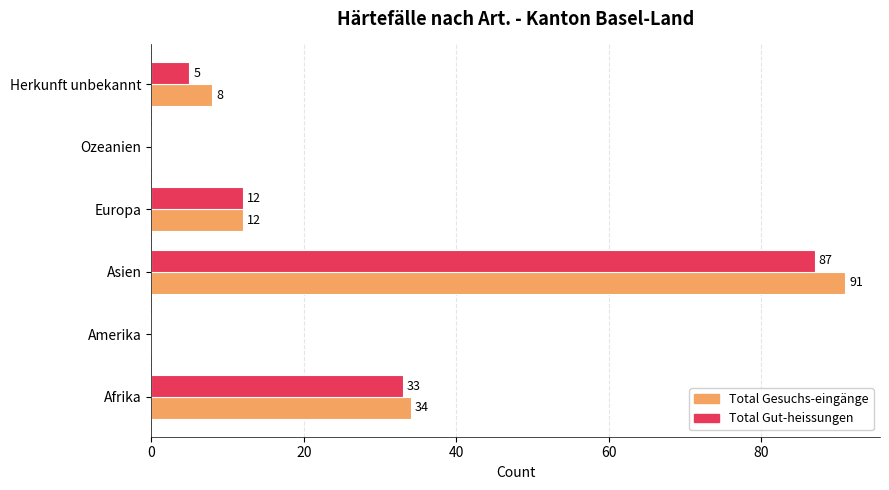

Count the number of data series in this chart.

2